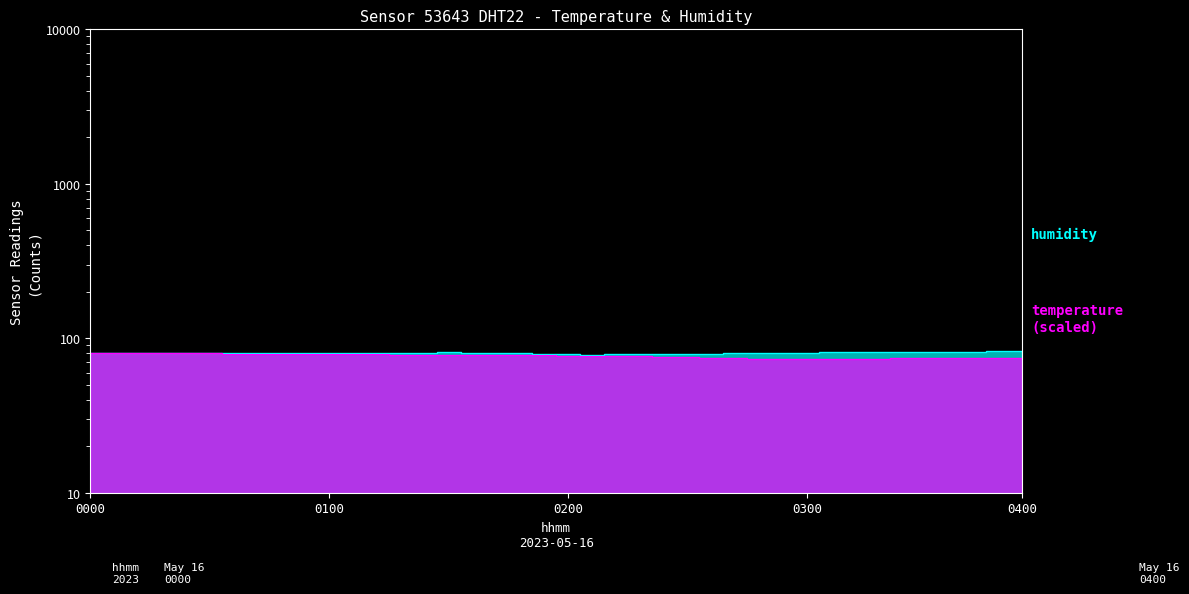

Which has a higher value, 01:25 or 03:14?

01:25